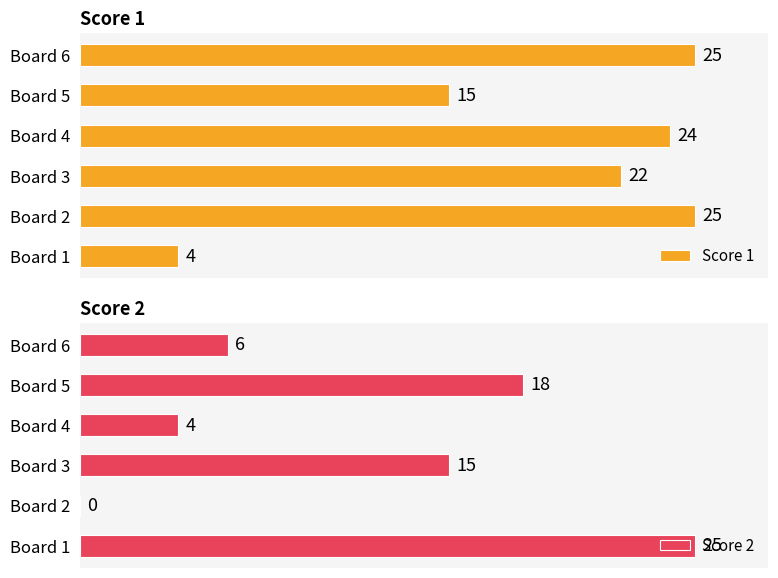

Which series has the largest total across all categories?

Score 1